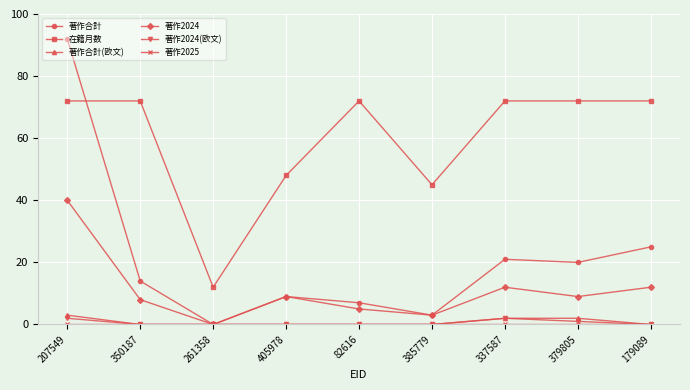

What is the greatest value displayed?

92